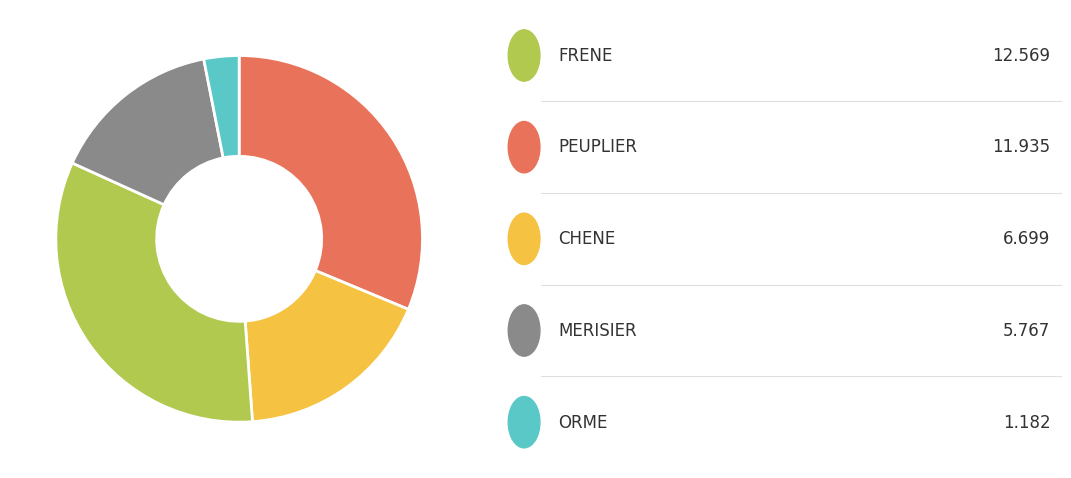

How many slices are in this pie chart?

5